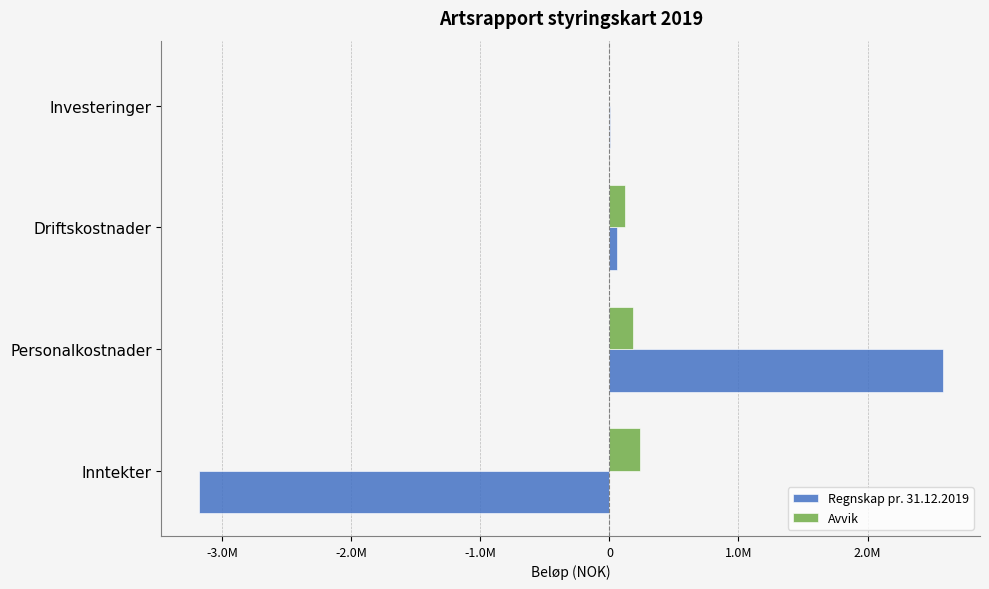

At which category is the sum across all series the highest?

Personalkostnader